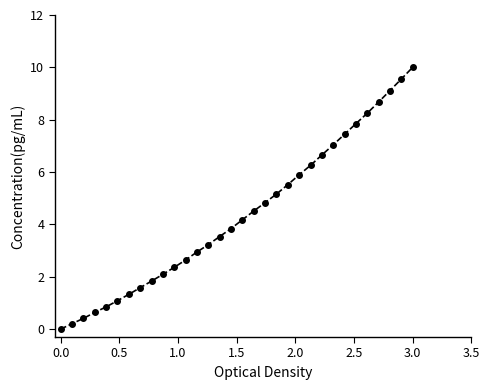

What is the value of the 20th point from the left?

5.2